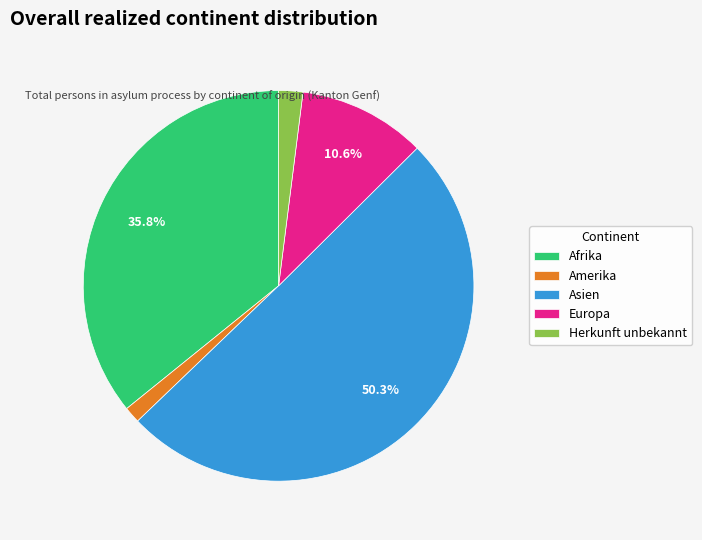

Between Europa and Herkunft unbekannt, which is larger?

Europa